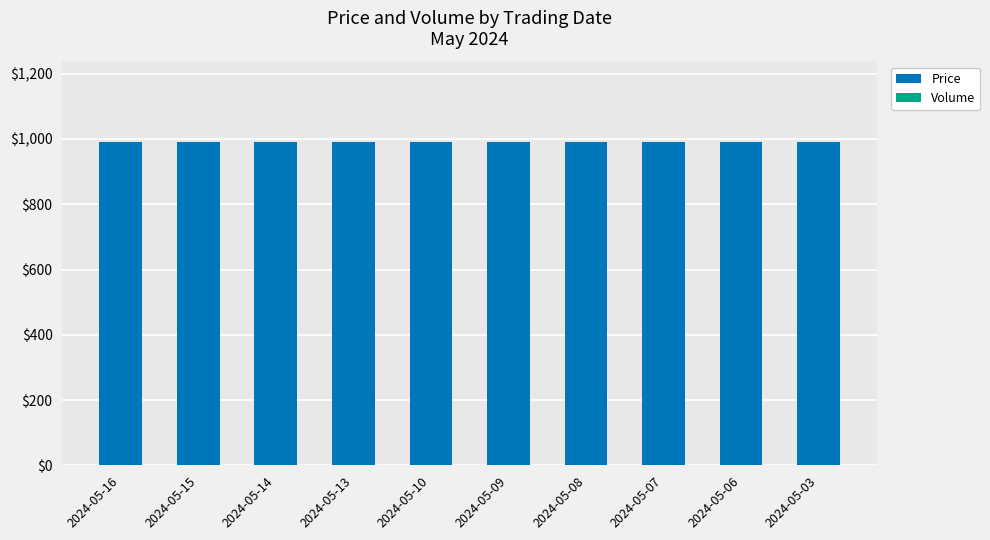

Does the chart contain stacked bars?

No